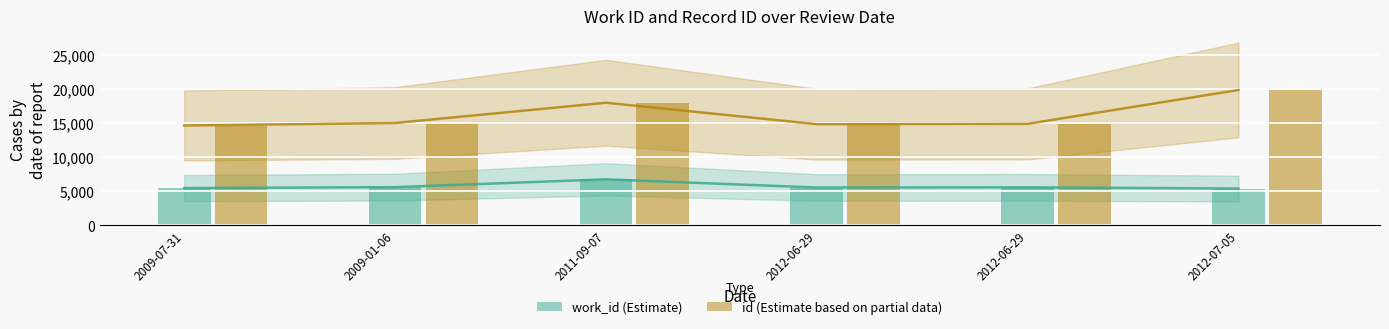

What is the difference between the maximum and minimum values in the id series?

5211